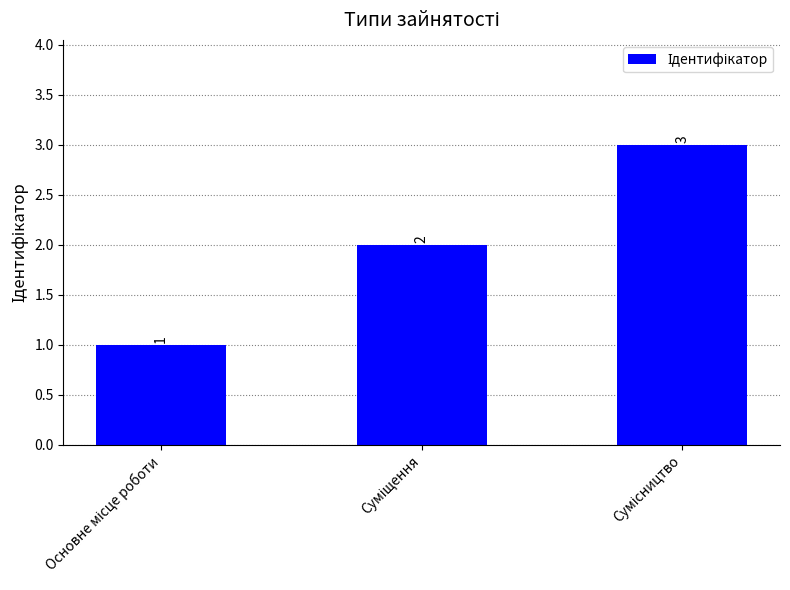

What is the value of the 3rd bar from the left?

3